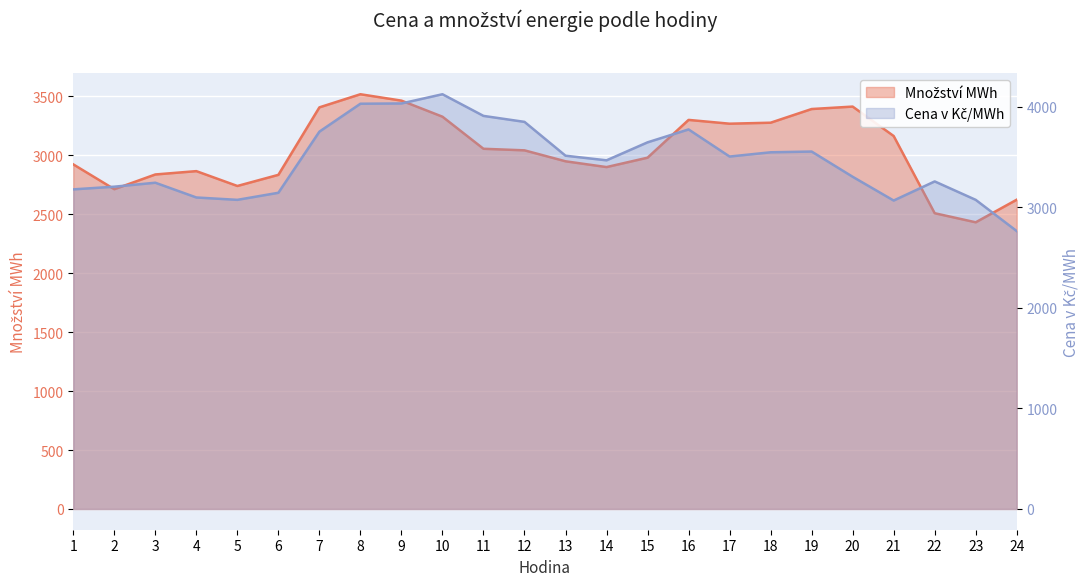

The value of Cena v Kč/MWh at 2 is 3205.4. True or false?

True